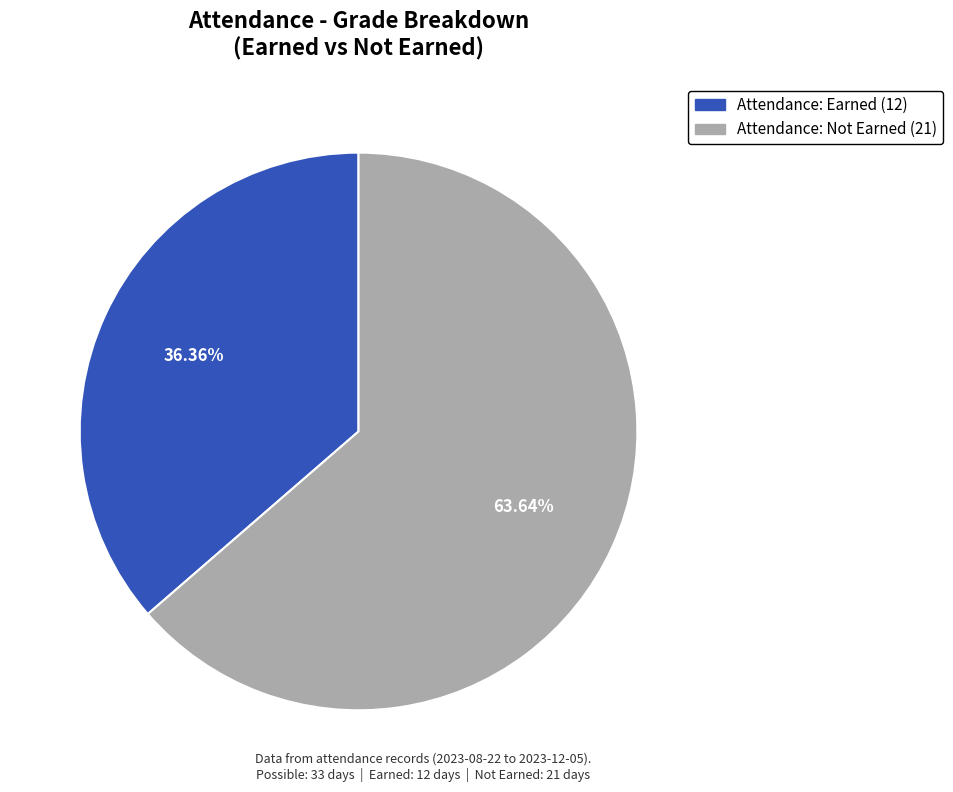

Is there any slice that represents more than half of the pie?

Yes